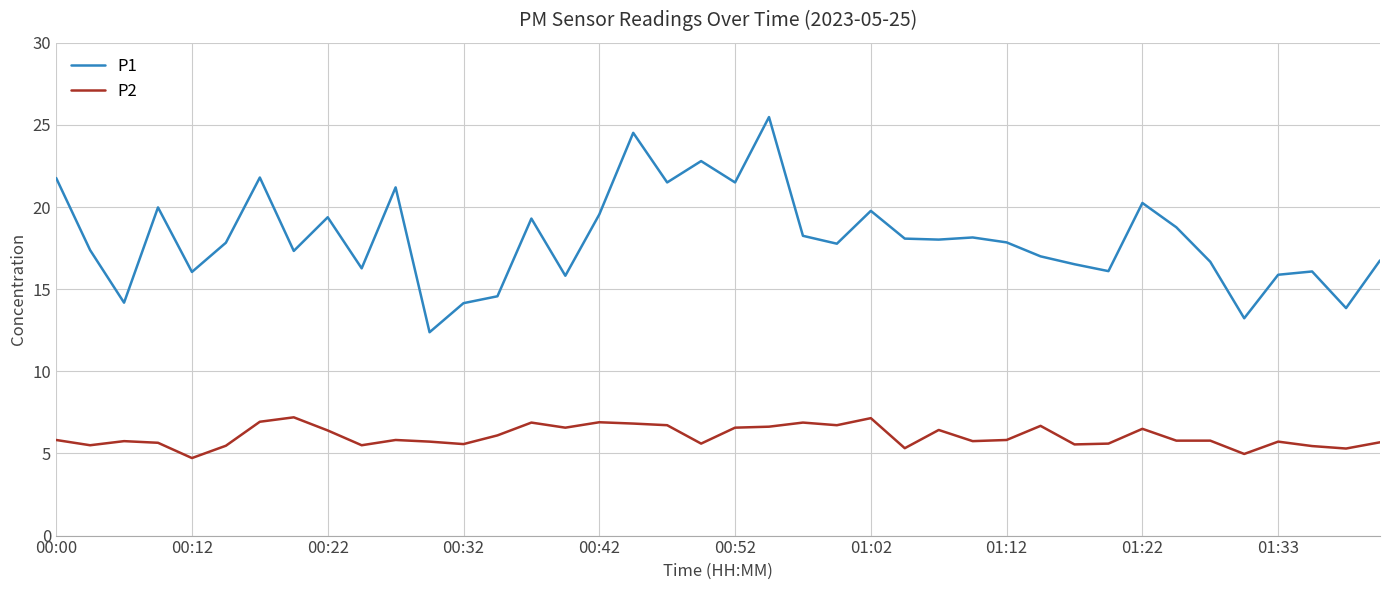

Which series has the widest spread of values?

P1